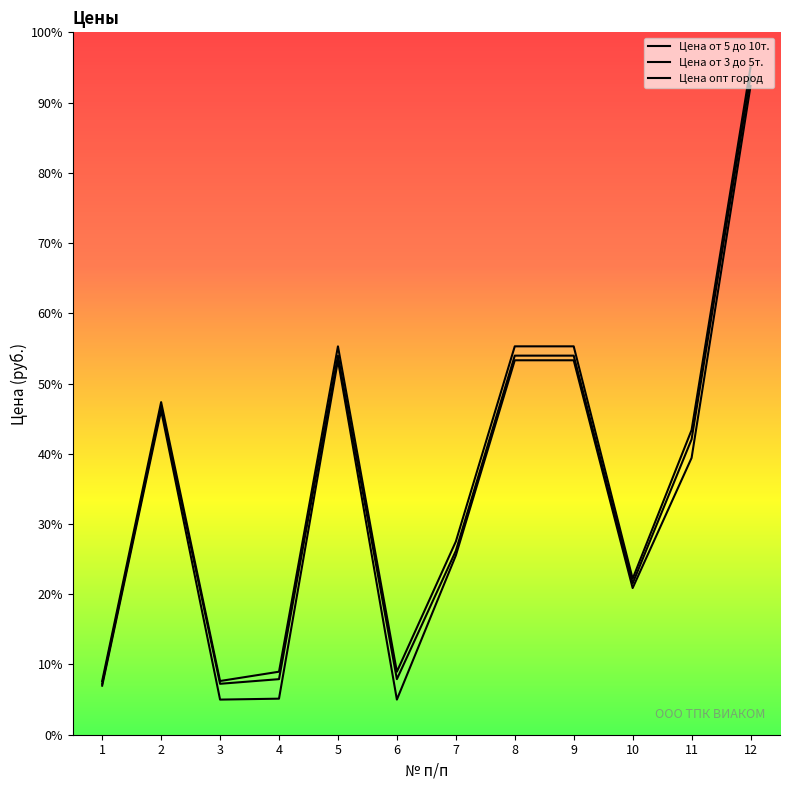

What is the maximum value shown in the chart?

95.0